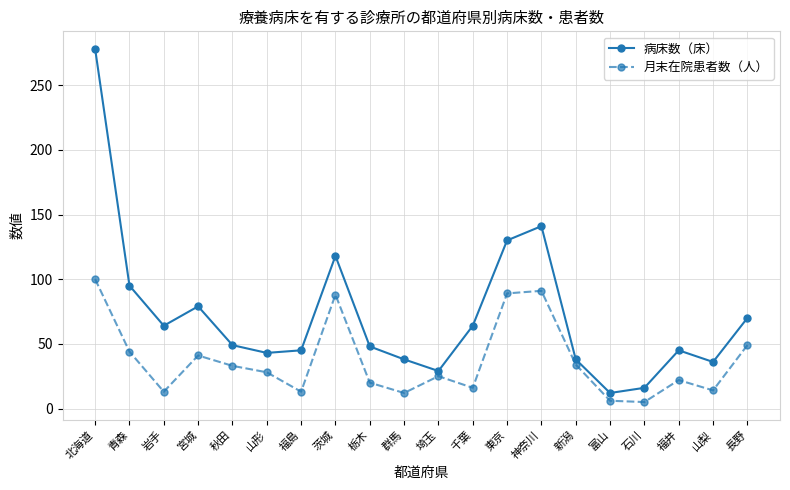

What is the minimum value shown in the chart?

5